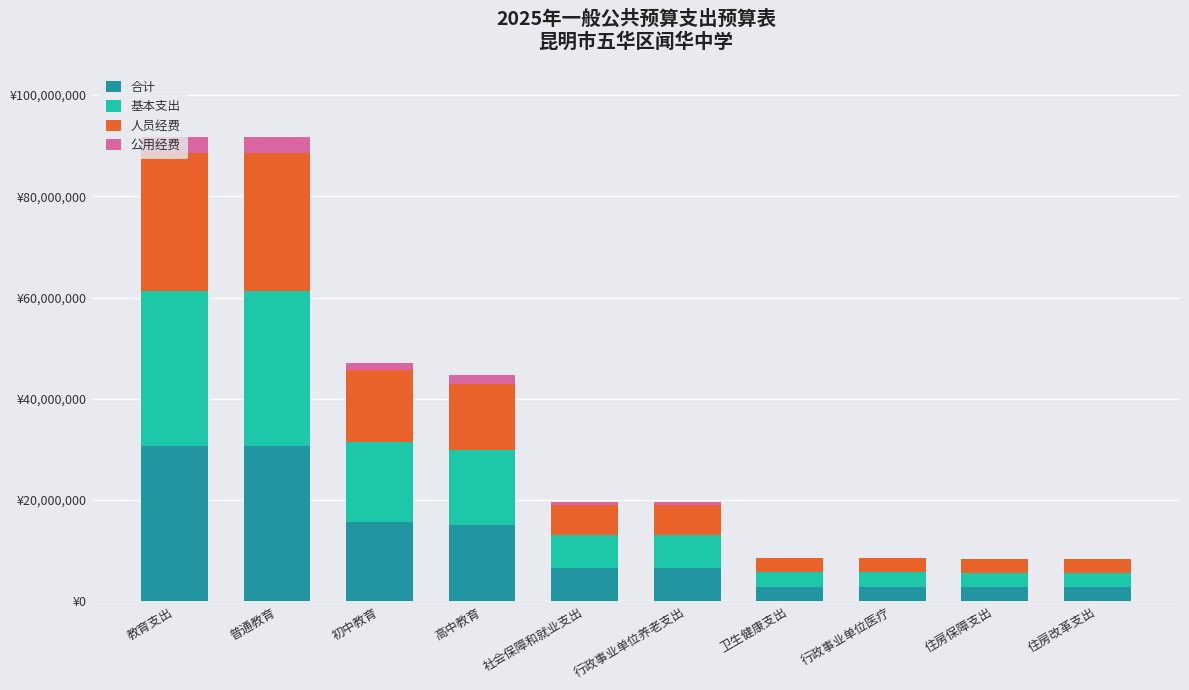

What is the total value across all series at 初中教育?

47073483